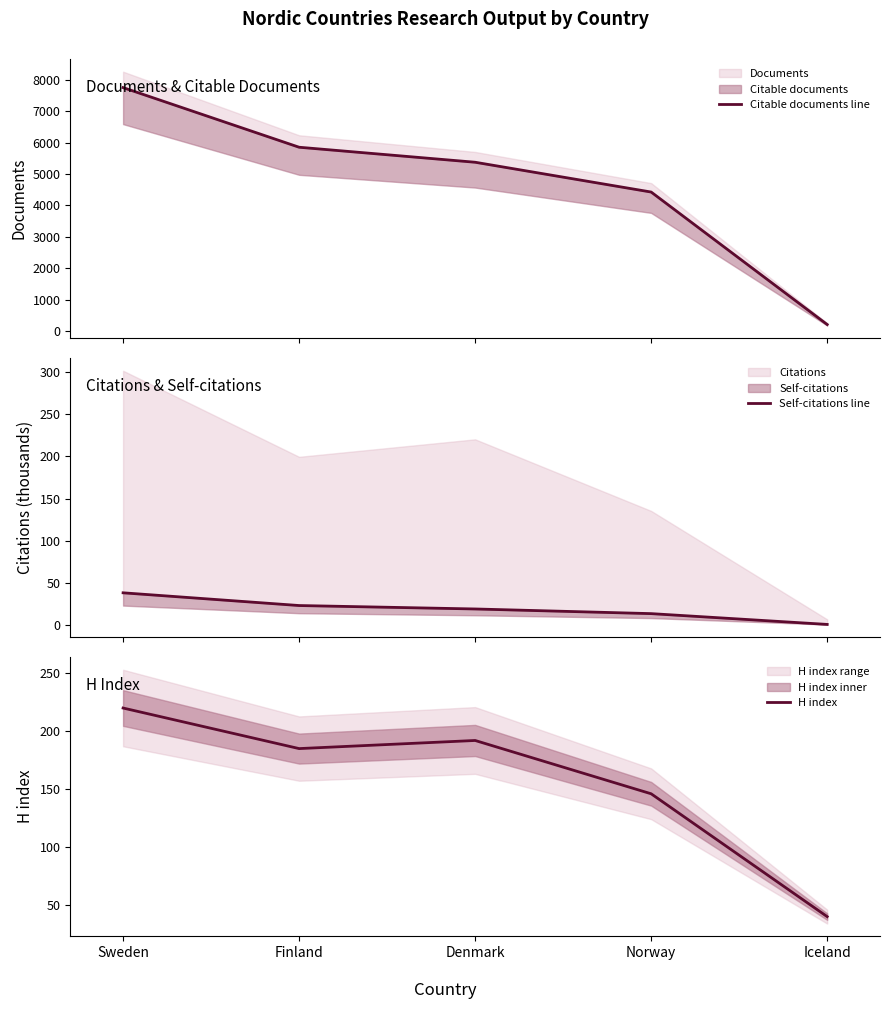

At which label is H index closest to 130?

Norway